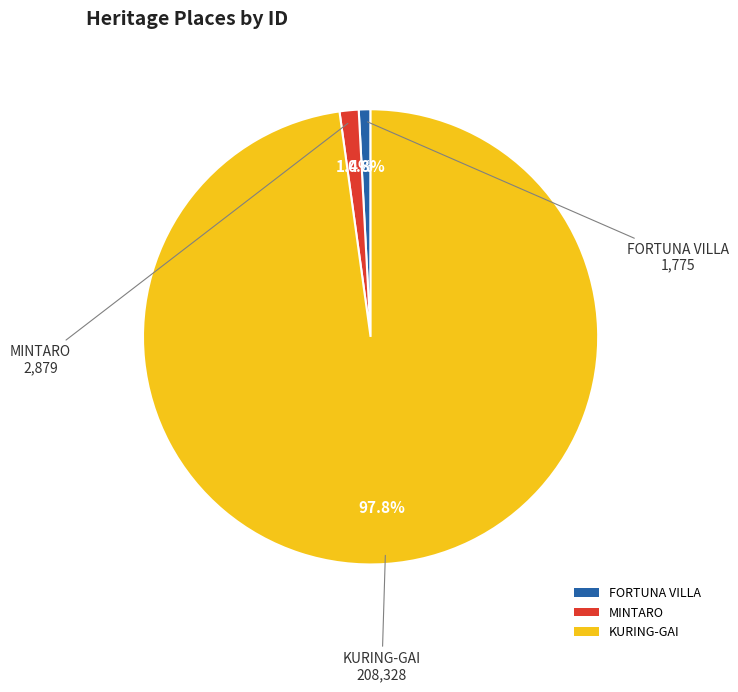

To the nearest percent, what is the difference between the largest and smallest slice percentages?

97%